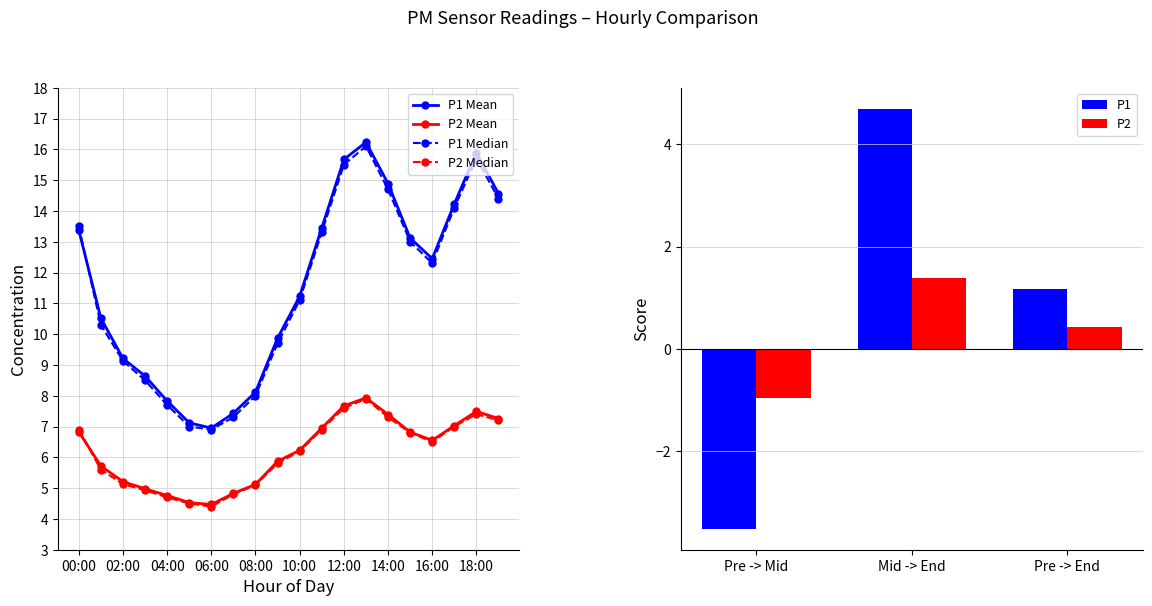

Is the value of P1 Mean at 10:00 greater than the value of P1 Median at 18:00?

No